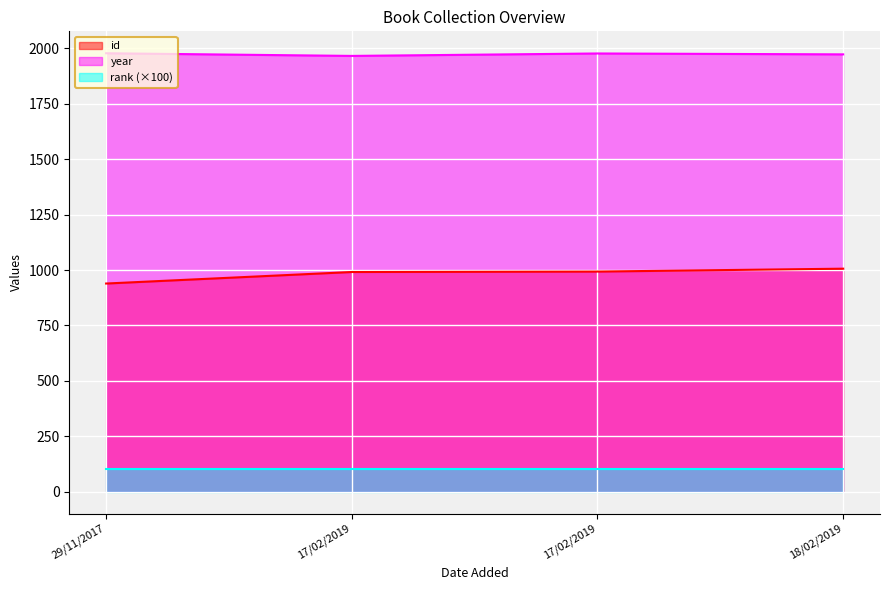

What is the difference between the maximum and minimum values in the id series?

67